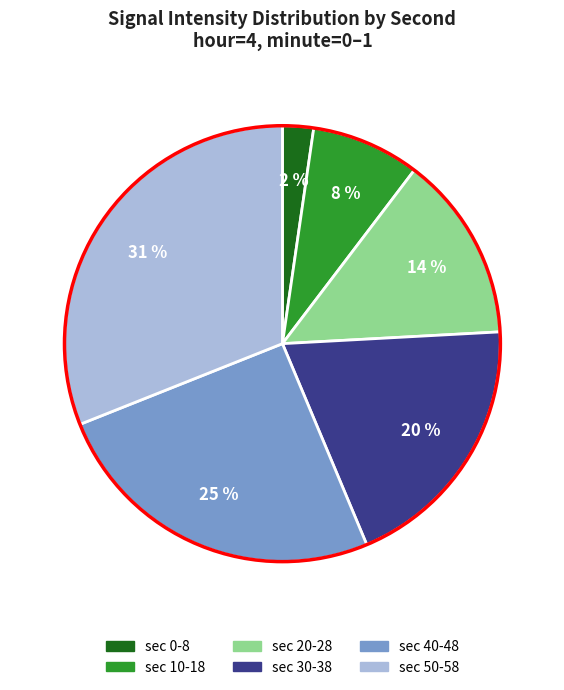

Does any single category account for the majority?

No